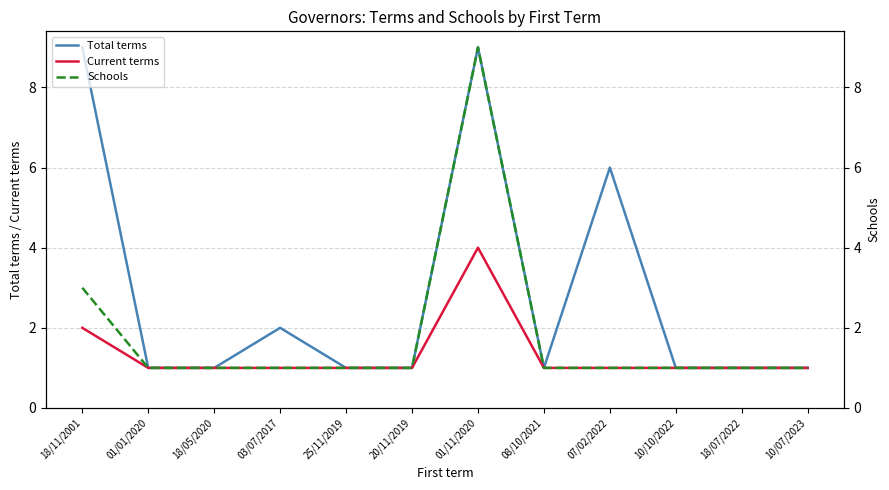

How many lines are shown in the chart?

3